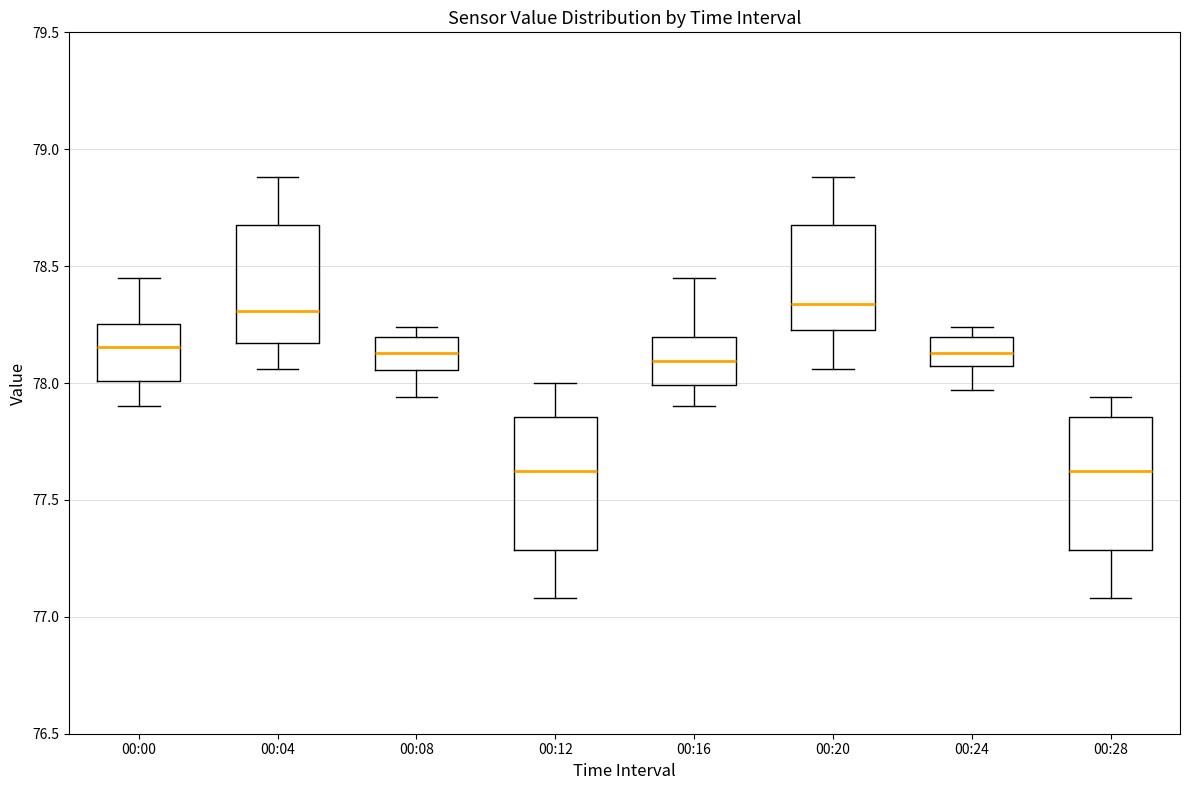

Reading left to right, read every box against the y-axis: the position of its median line, the range the box covers, and the ends of its whiskers. The values are not printed on the chart, so give them approximately, as read against the axis.

00:00: median 78.15, box 78.00 to 78.25, whiskers 77.90 to 78.45
00:04: median 78.30, box 78.15 to 78.70, whiskers 78.05 to 78.90
00:08: median 78.15, box 78.05 to 78.20, whiskers 77.95 to 78.25
00:12: median 77.65, box 77.30 to 77.85, whiskers 77.10 to 78.00
00:16: median 78.10, box 78.00 to 78.20, whiskers 77.90 to 78.45
00:20: median 78.35, box 78.25 to 78.70, whiskers 78.05 to 78.90
00:24: median 78.15, box 78.05 to 78.20, whiskers 77.95 to 78.25
00:28: median 77.65, box 77.30 to 77.85, whiskers 77.10 to 77.95